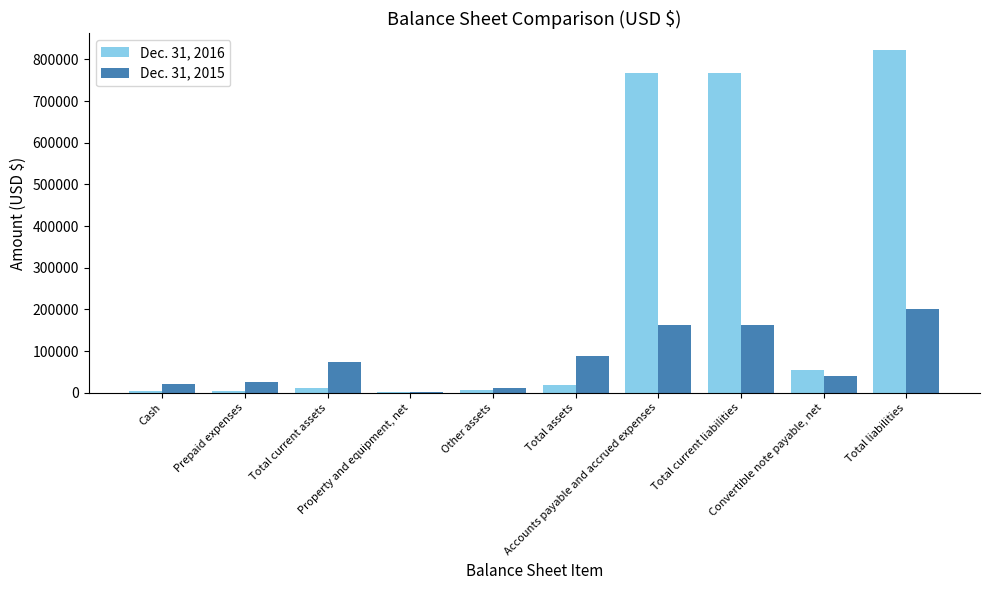

At which label does Dec. 31, 2016 reach its peak?

Total liabilities